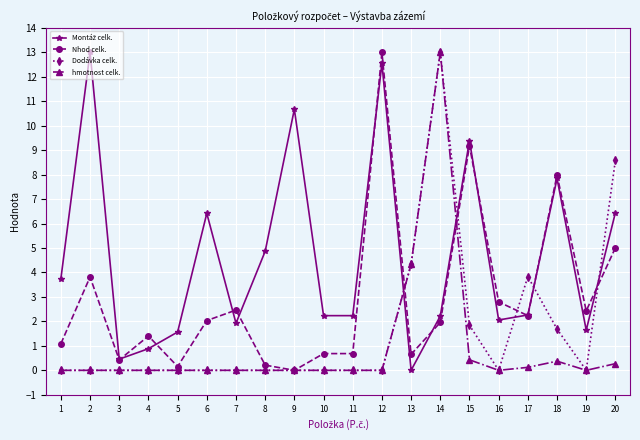

At which category is the sum across all series the highest?

14